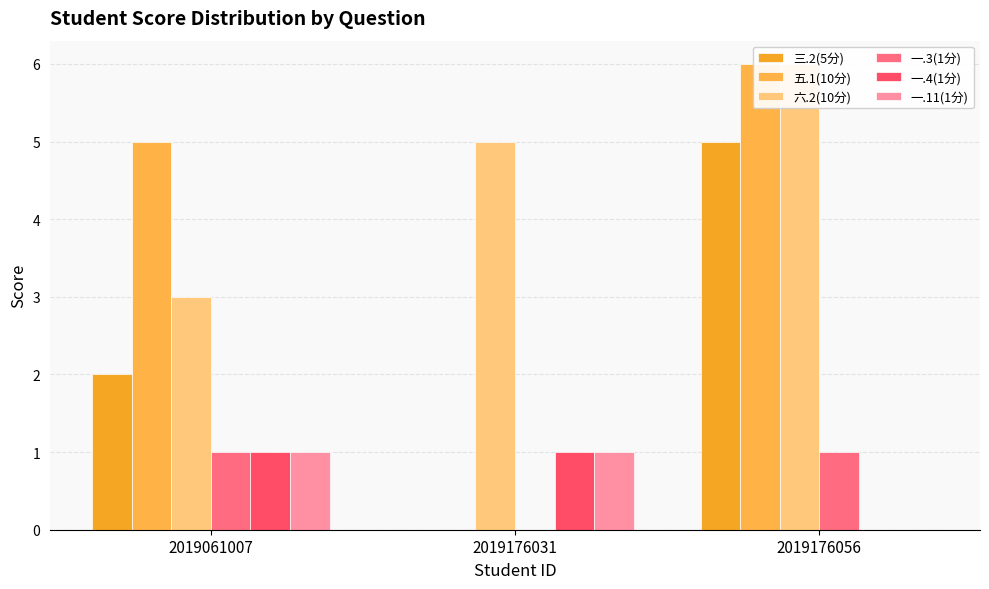

Is it true that 六.2(10分) equals 3 at 2019061007?

True